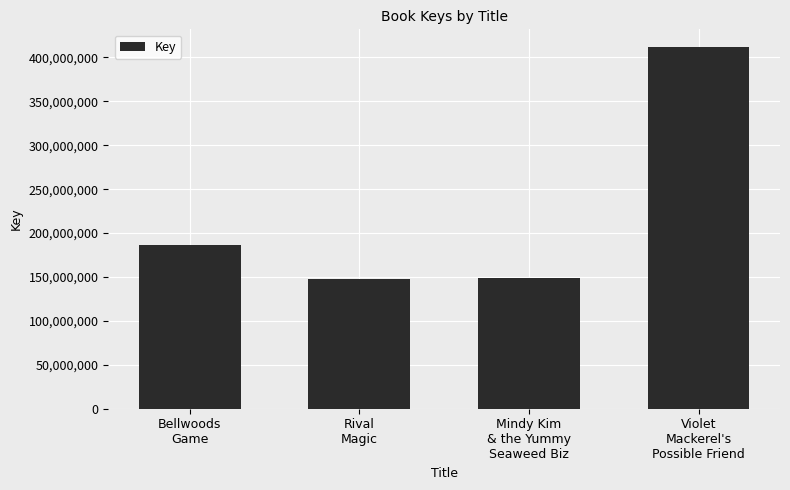

Where is the data nearest to the value 279836761?

Bellwoods
Game